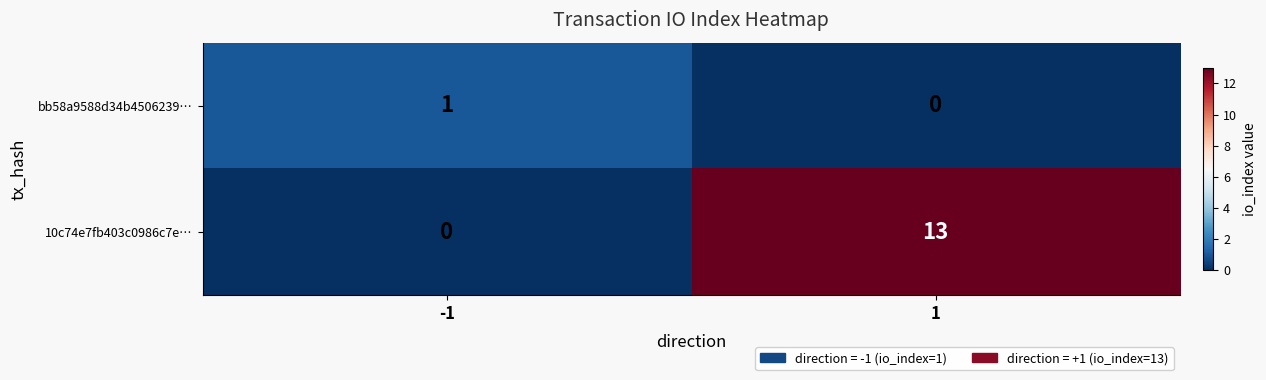

At -1, list the series in order from smallest to largest.

10c74e7fb403c0986c7e…, bb58a9588d34b4506239…